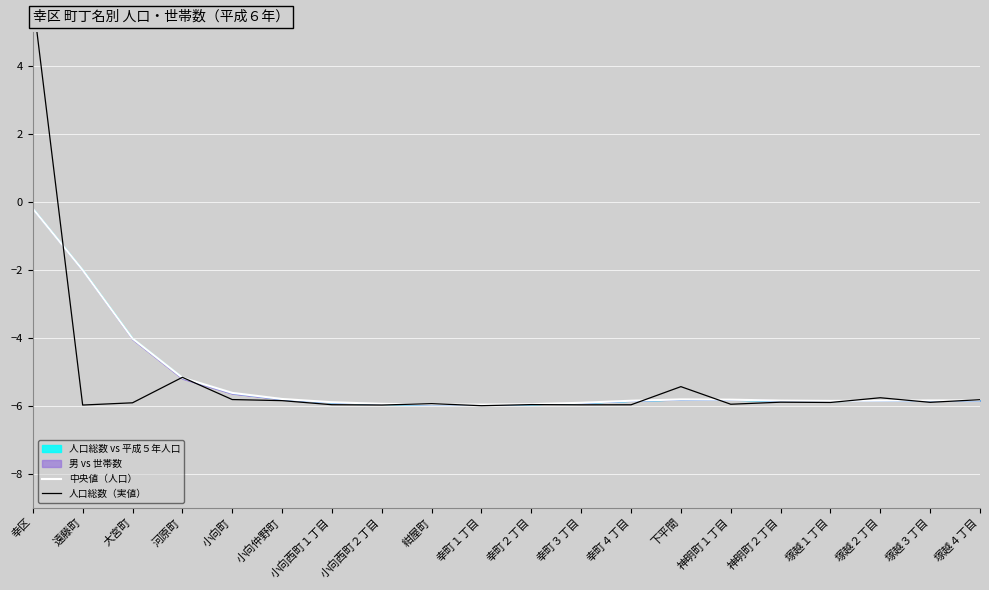

What position from the right is 大宮町?

18